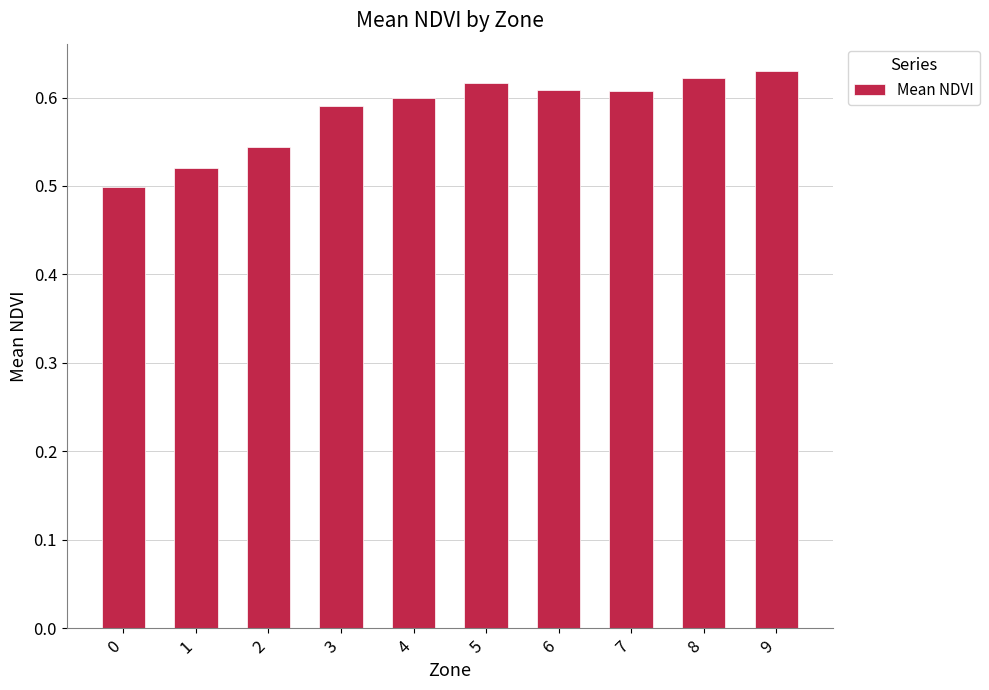

What is the sum of the values at 4 and 0?

1.1